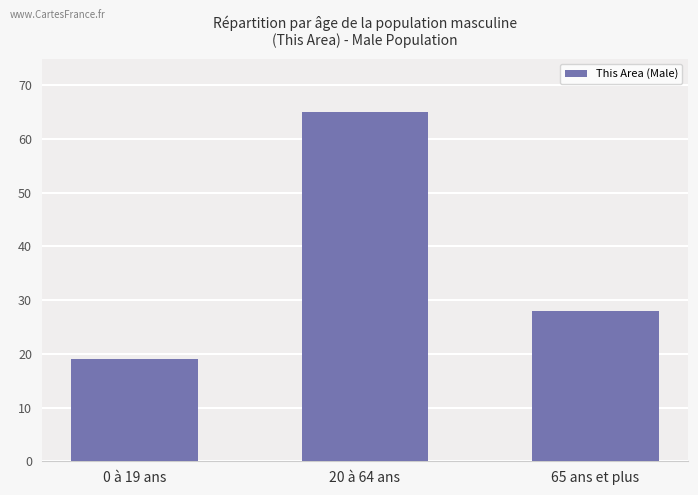

What is the ratio of the value at 65 ans et plus to the value at 0 à 19 ans?

1.5